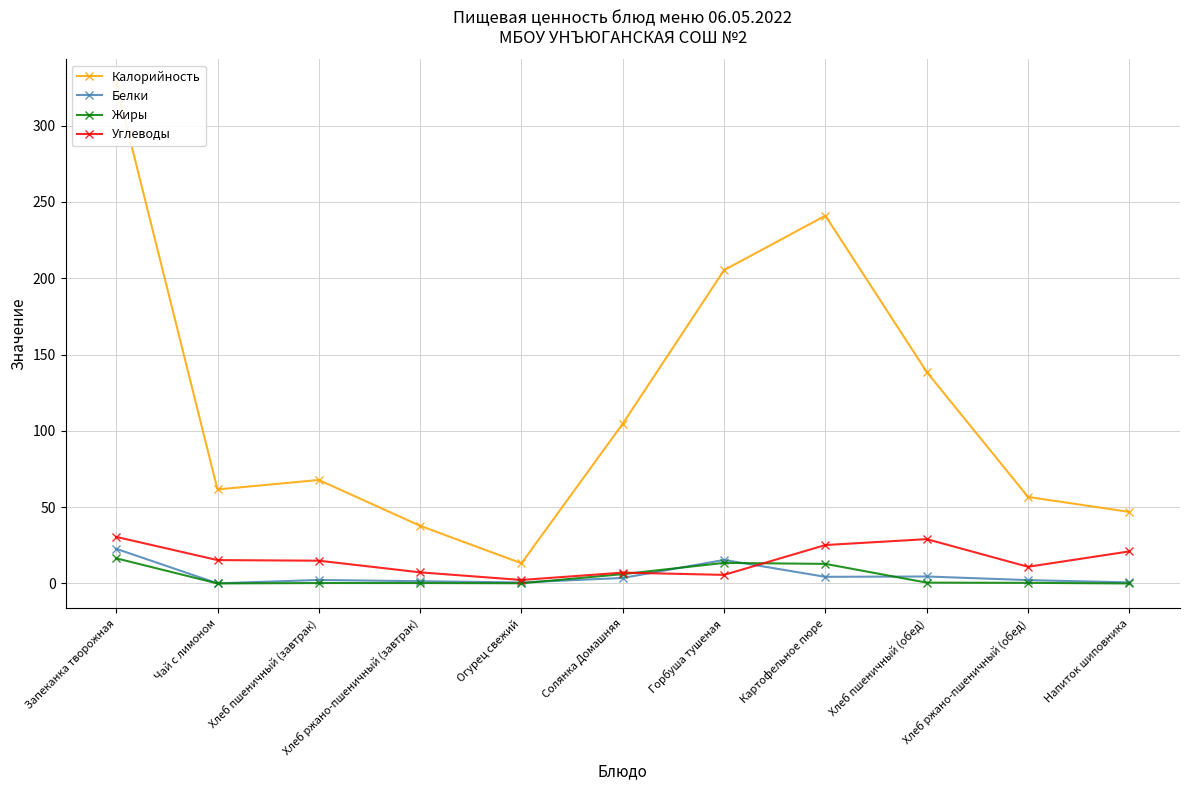

List the series in order of their peak value, highest first.

Калорийность, Углеводы, Белки, Жиры